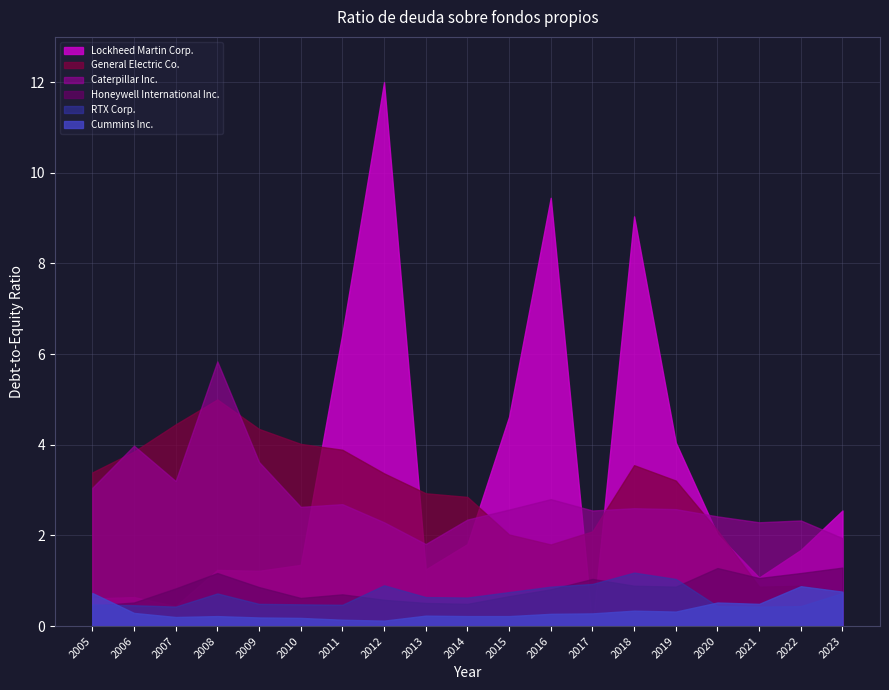

Which series has the largest total across all categories?

Lockheed Martin Corp.